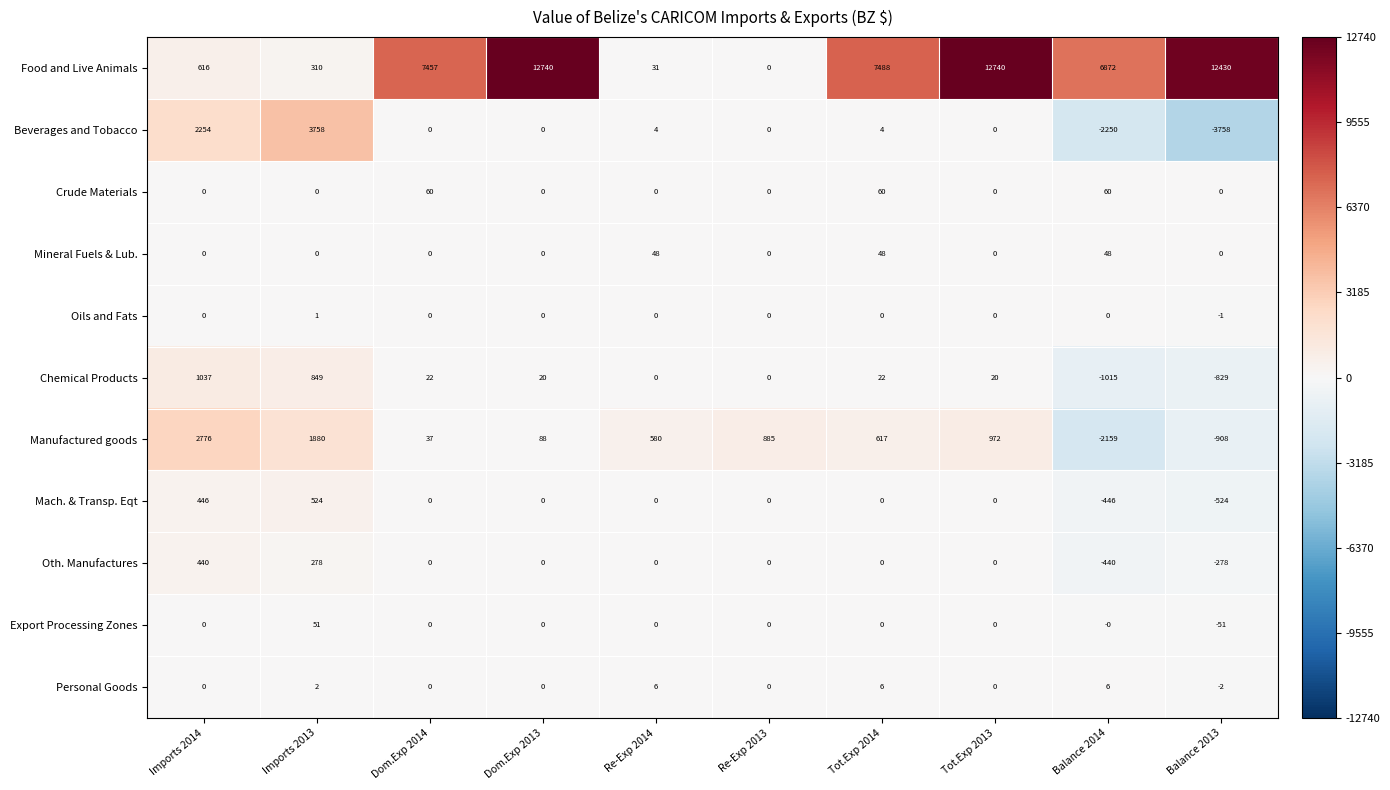

What is the difference between the maximum and minimum values in the Personal Goods series?

8